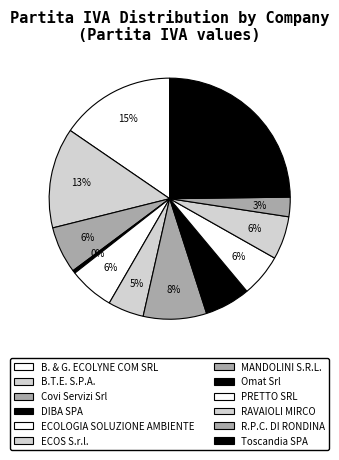

Rank the categories by value from highest to lowest.

Toscandia SPA, B. & G. ECOLYNE COM SRL, B.T.E. S.P.A., MANDOLINI S.R.L., Covi Servizi Srl, Omat Srl, ECOLOGIA SOLUZIONE AMBIENTE, RAVAIOLI MIRCO, PRETTO SRL, ECOS S.r.l., R.P.C. DI RONDINA, DIBA SPA